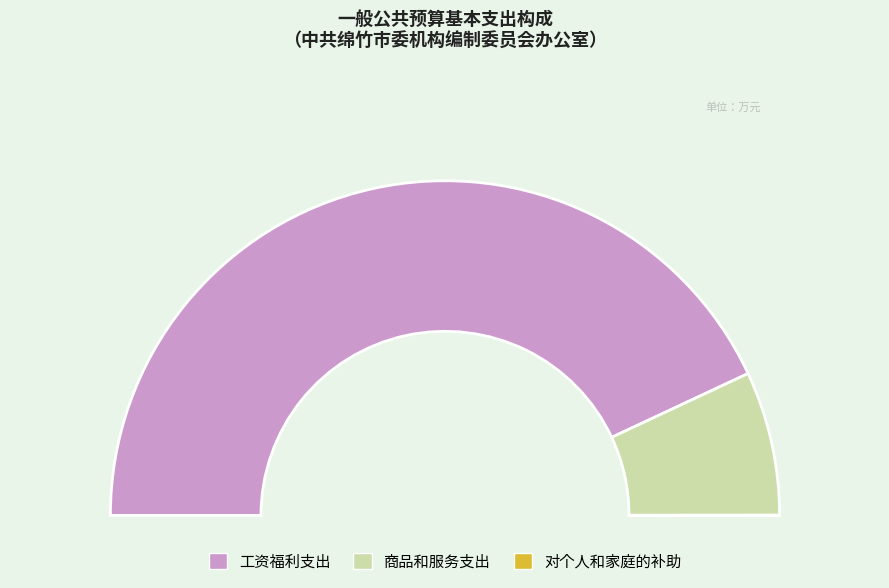

What is the smallest slice in the pie chart?

对个人和家庭的补助